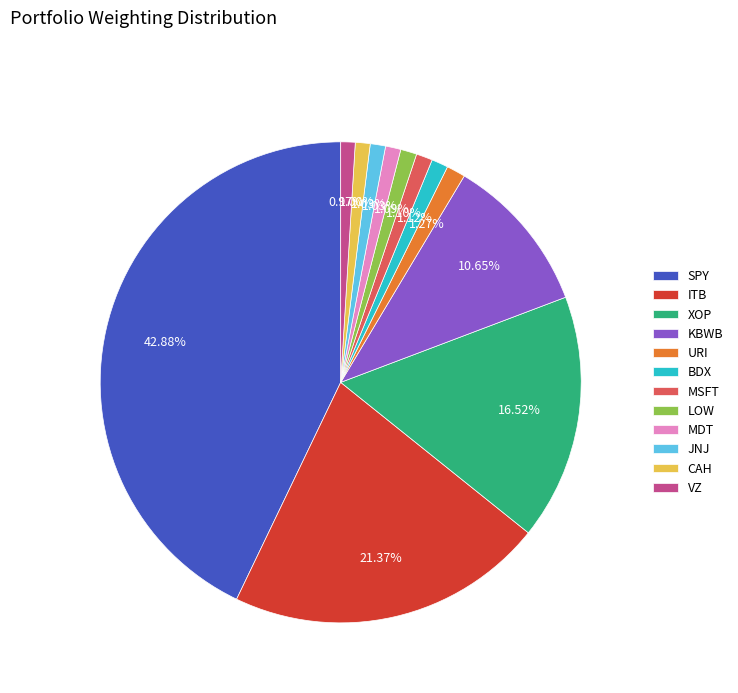

The SPY slice represents 43% of the pie. True or false?

True